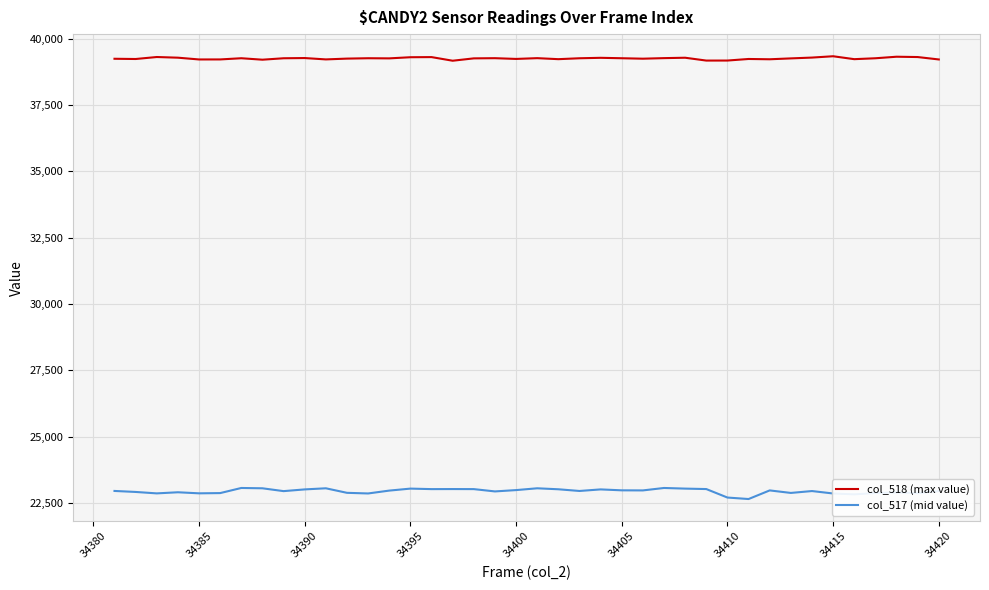

List the series in order of their peak value, lowest first.

col_517 (mid value), col_518 (max value)